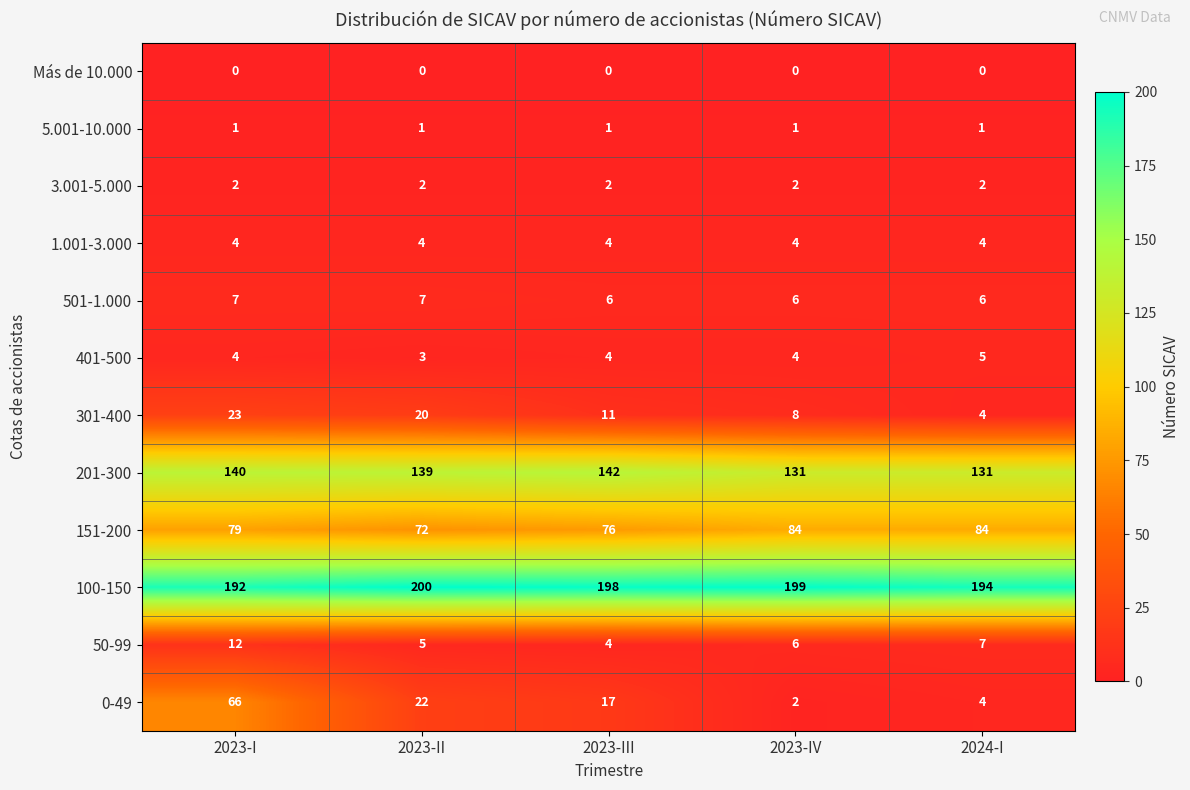

The value of 5.001-10.000 at 2023-IV is 2. True or false?

False